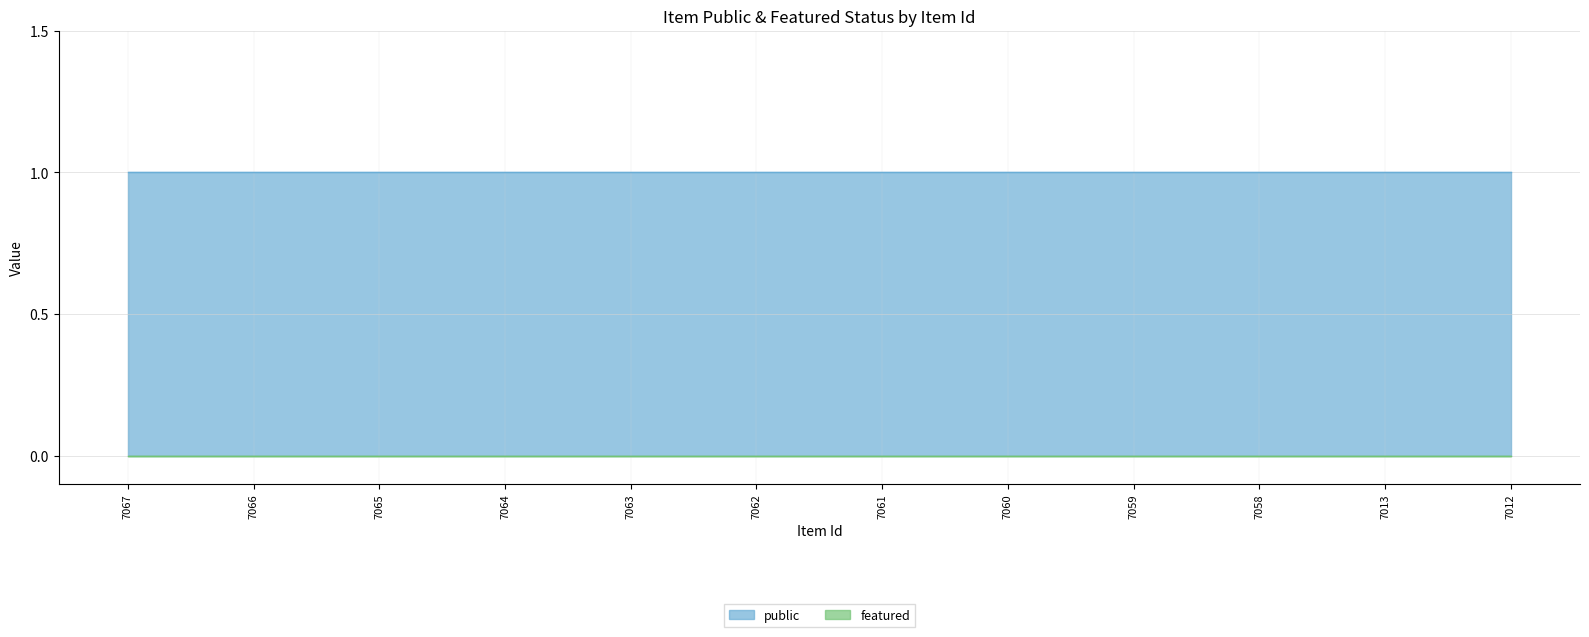

True or false: public and featured cross at least once.

False